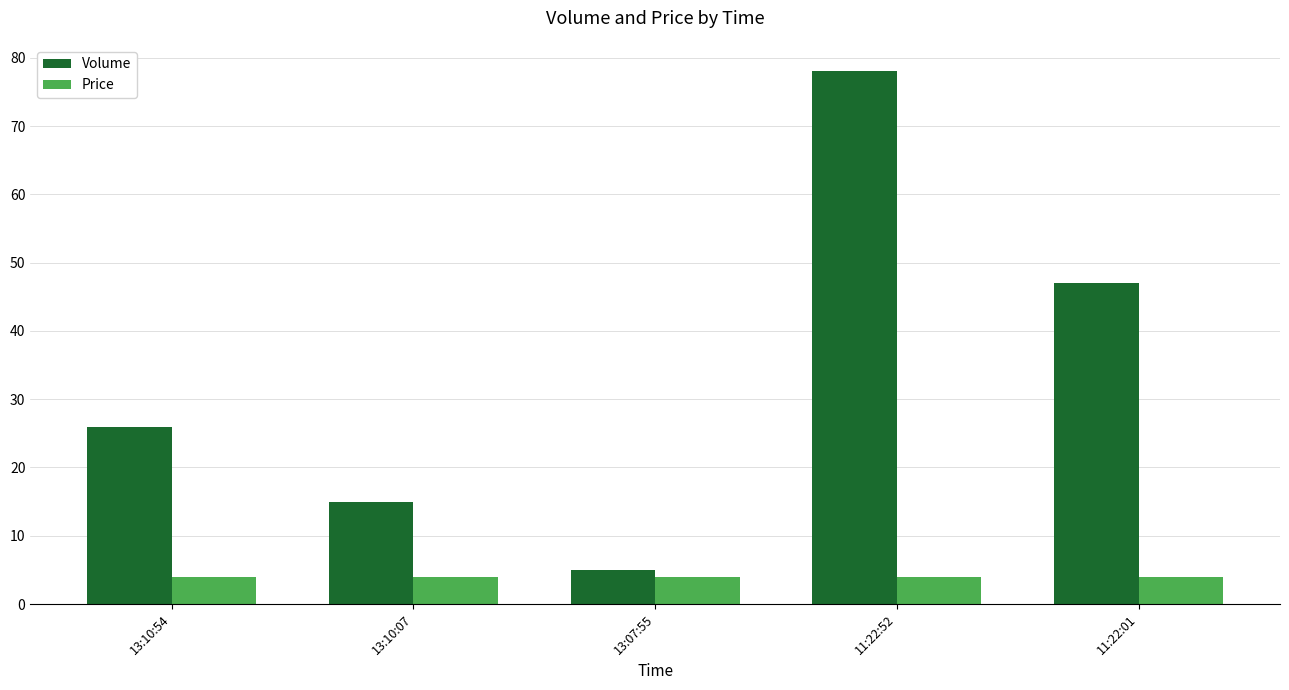

What is the average value of the Price series?

3.9